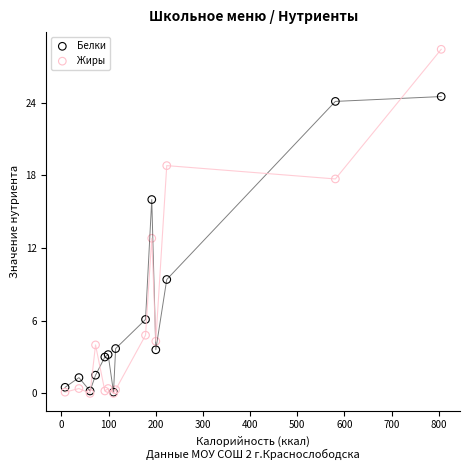

Across all series, what Y value is closest to 14?

12.8